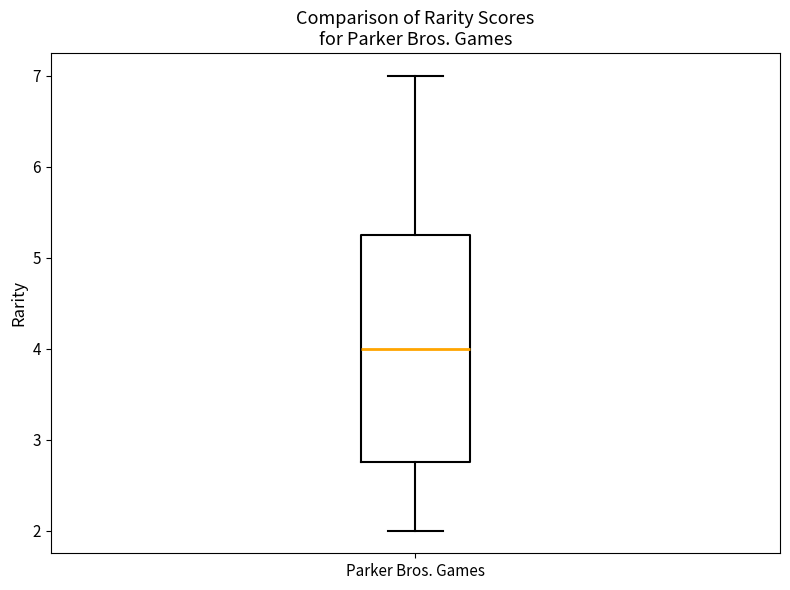

Read this box plot against the y-axis: the position of the median line, the range covered by the box, and the ends of both whiskers. The values are not printed on the chart, so give them approximately, as read against the axis.

median 4.0, box 2.8 to 5.3, whiskers 2.0 to 7.0